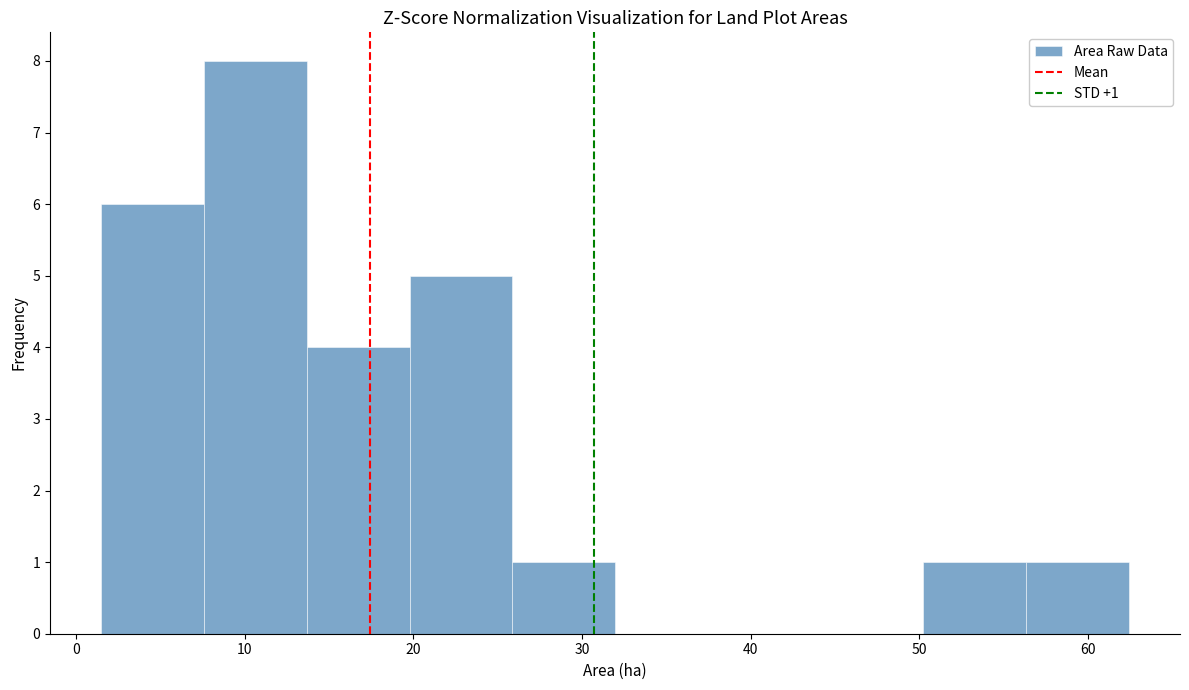

Over which range of the x-axis is the bar tallest?

8 to 14